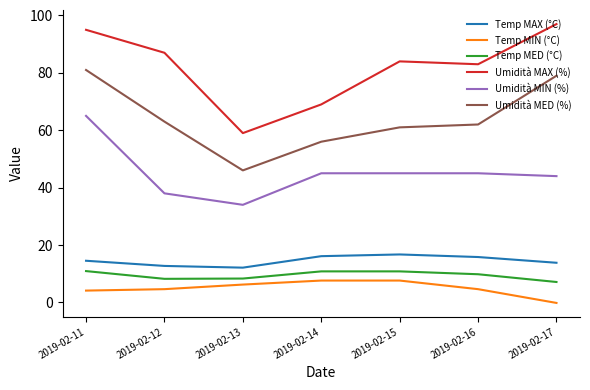

Which series has the widest spread of values?

Umidità MAX (%)